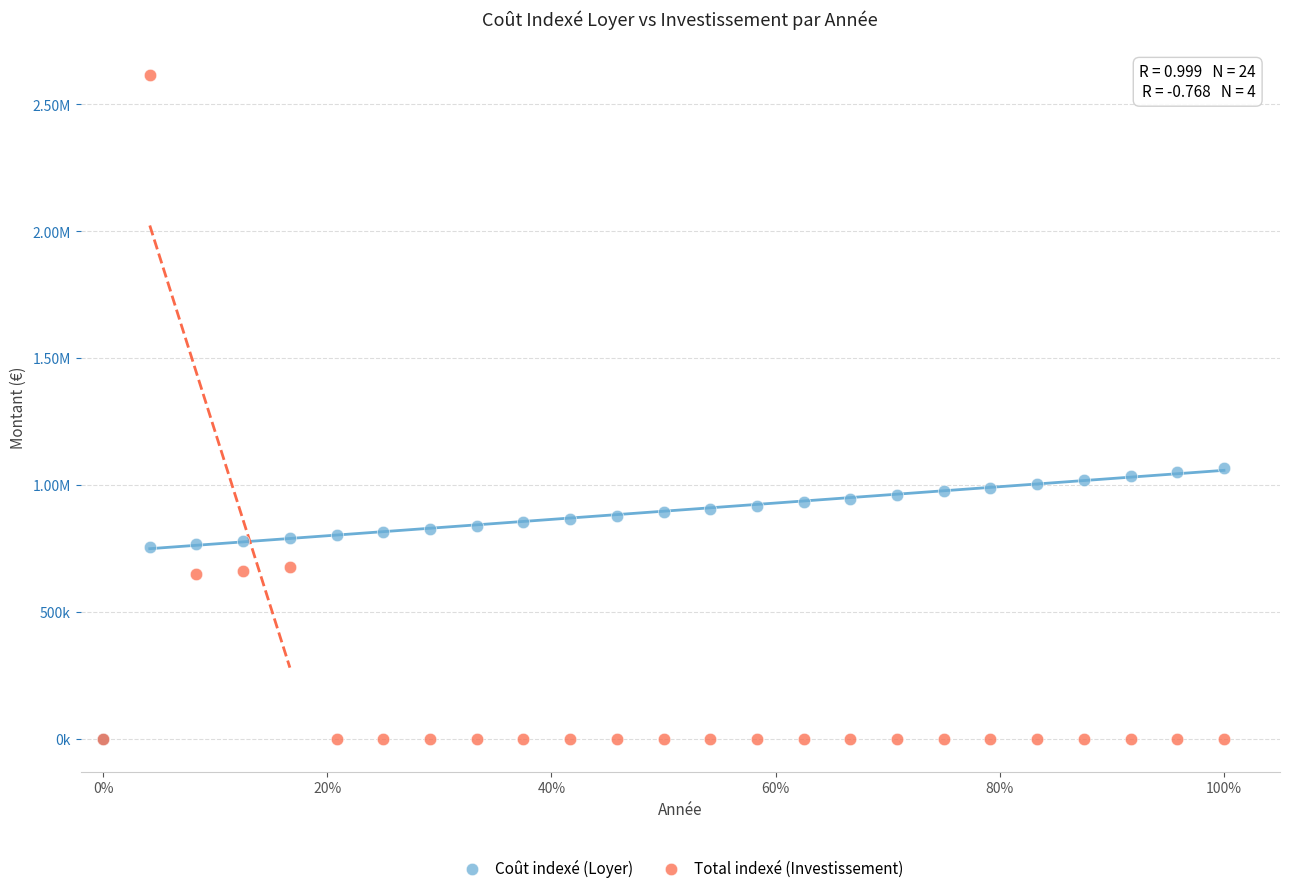

What are all the series names shown in the legend?

Coût indexé (Loyer), Total indexé (Investissement)